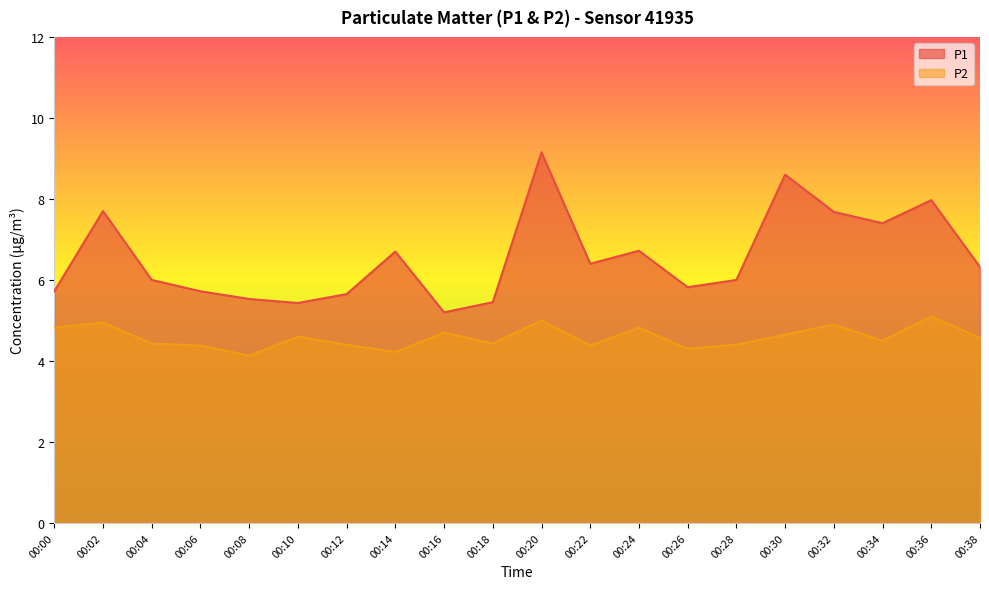

How many lines are shown in the chart?

2